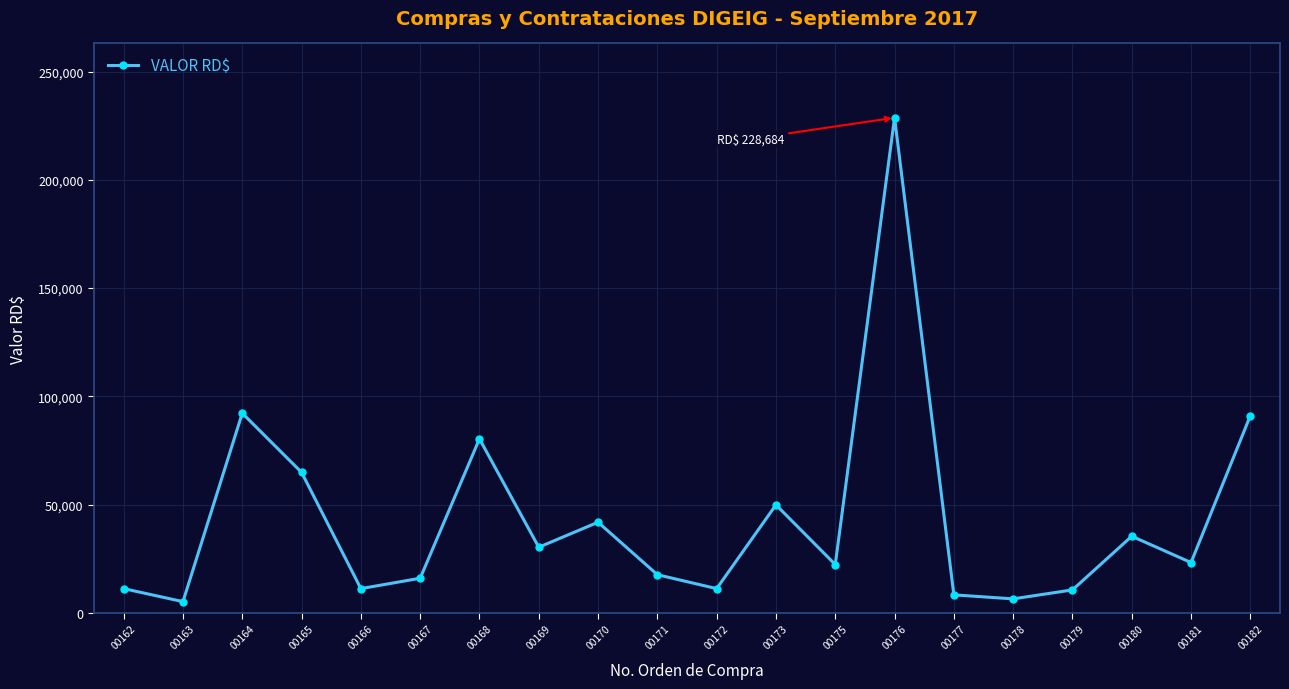

What is the difference between the maximum and minimum values?

223484.0